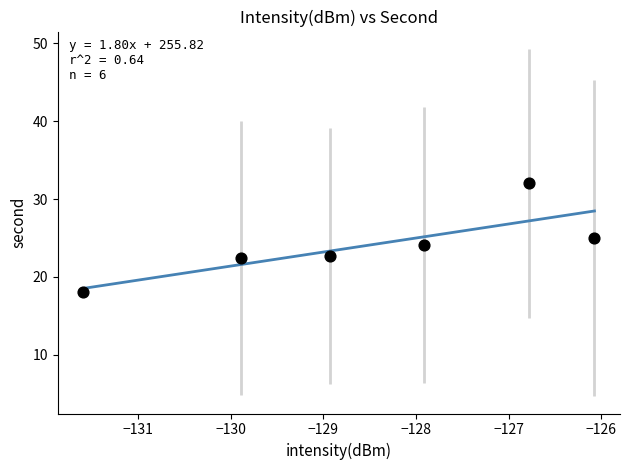

What is the range of Y values (max minus min)?

14.0